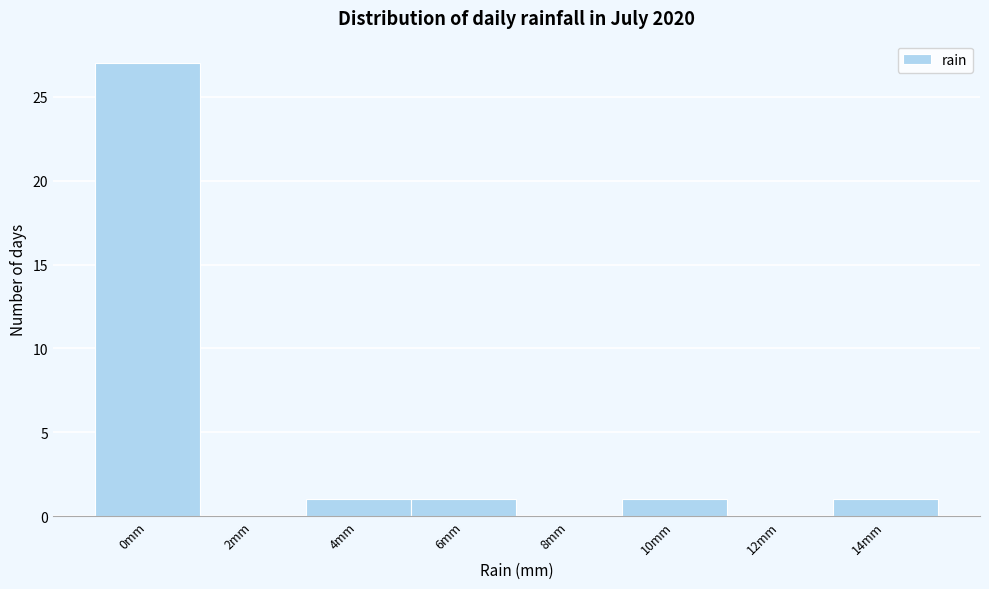

Reading left to right, list all the values displayed in this chart.

0mm=27	2mm=0	4mm=1	6mm=1	8mm=0	10mm=1	12mm=0	14mm=1